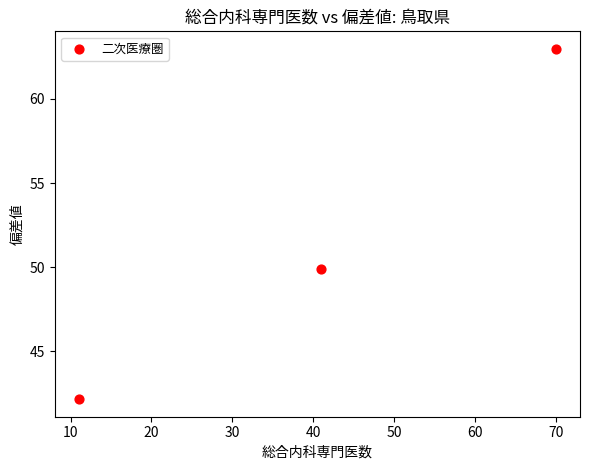

What is the range of X values (max minus min)?

59.0